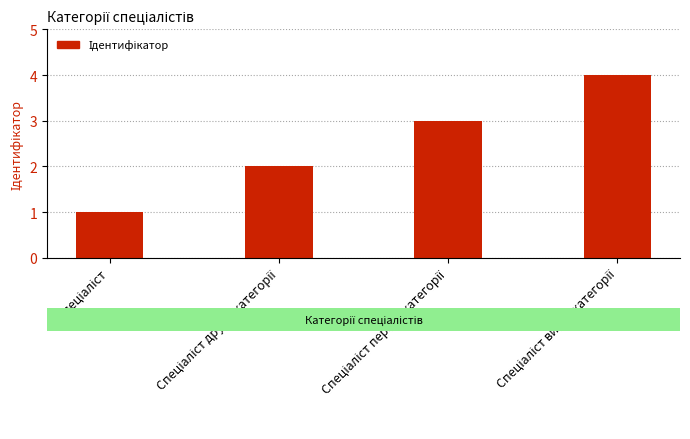

What is the greatest value displayed?

4